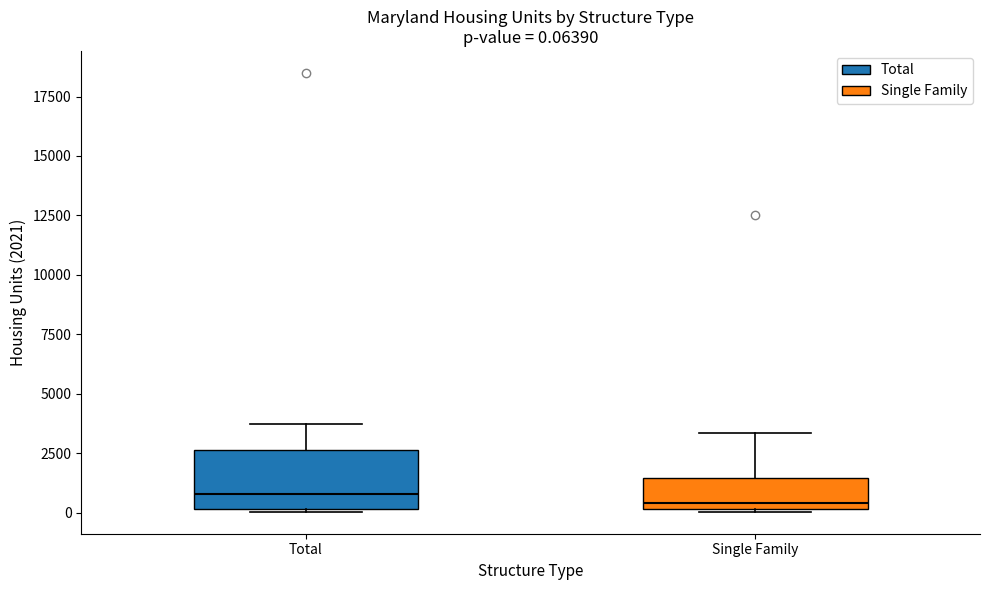

Which box is the tallest, from its lower edge to its upper edge?

Total